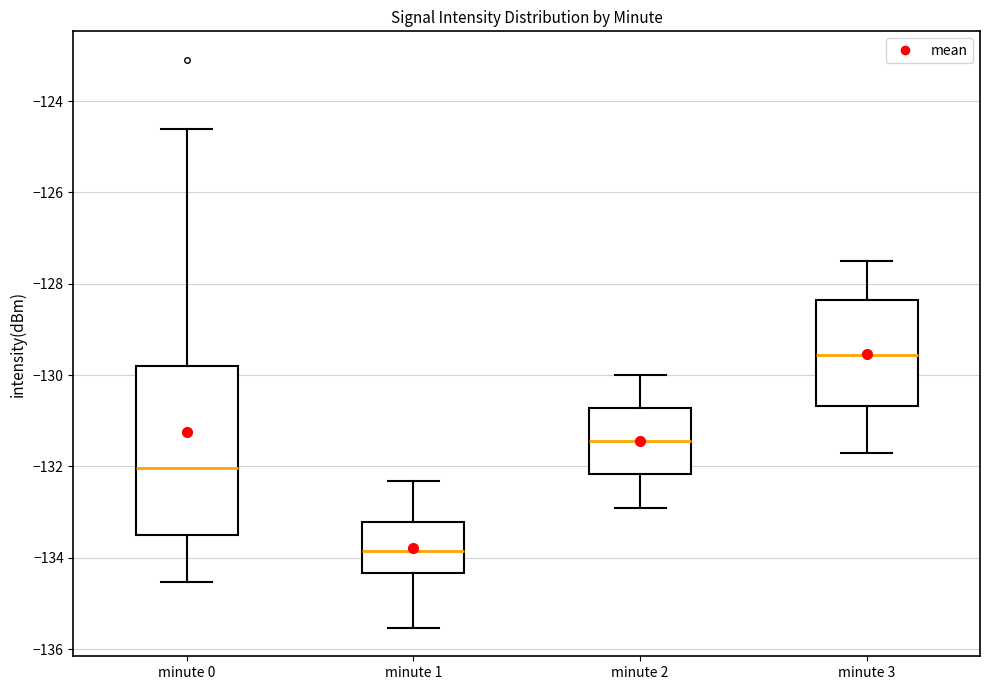

Reading left to right, transcribe this box plot: for each box, give where its median line is, the range the box spans, and where its two whiskers end, as read against the y-axis. The values are not printed on the chart, so give them approximately, as read against the axis.

minute 0: median -132.0, box -133.6 to -129.8, whiskers -134.6 to -124.6
minute 1: median -133.8, box -134.4 to -133.2, whiskers -135.6 to -132.4
minute 2: median -131.4, box -132.2 to -130.8, whiskers -132.8 to -130.0
minute 3: median -129.6, box -130.6 to -128.4, whiskers -131.6 to -127.4